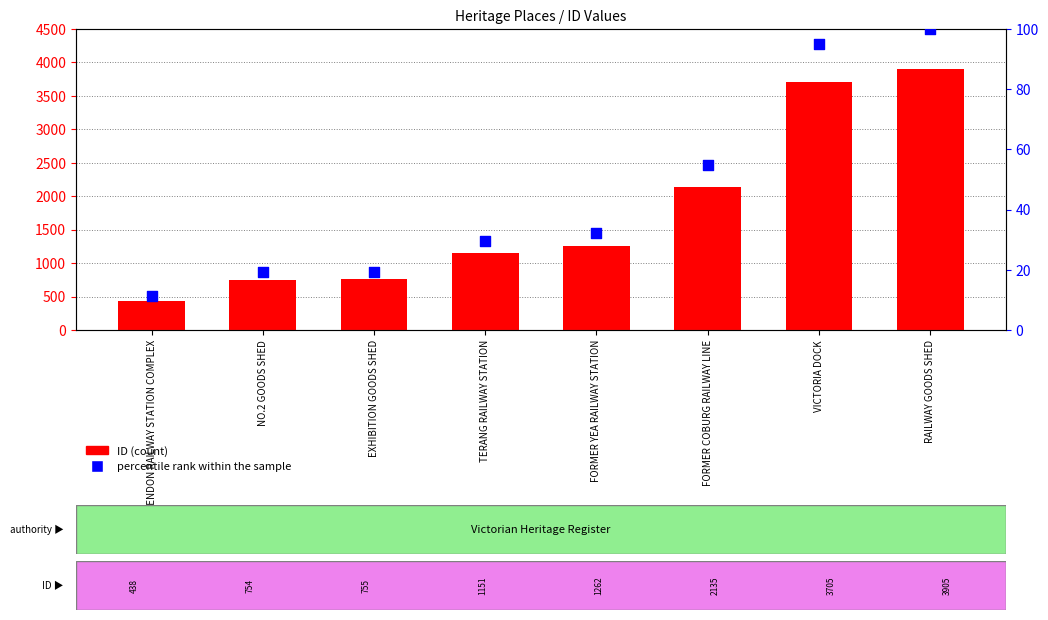

Which series has the widest spread of Y values?

ID (count)